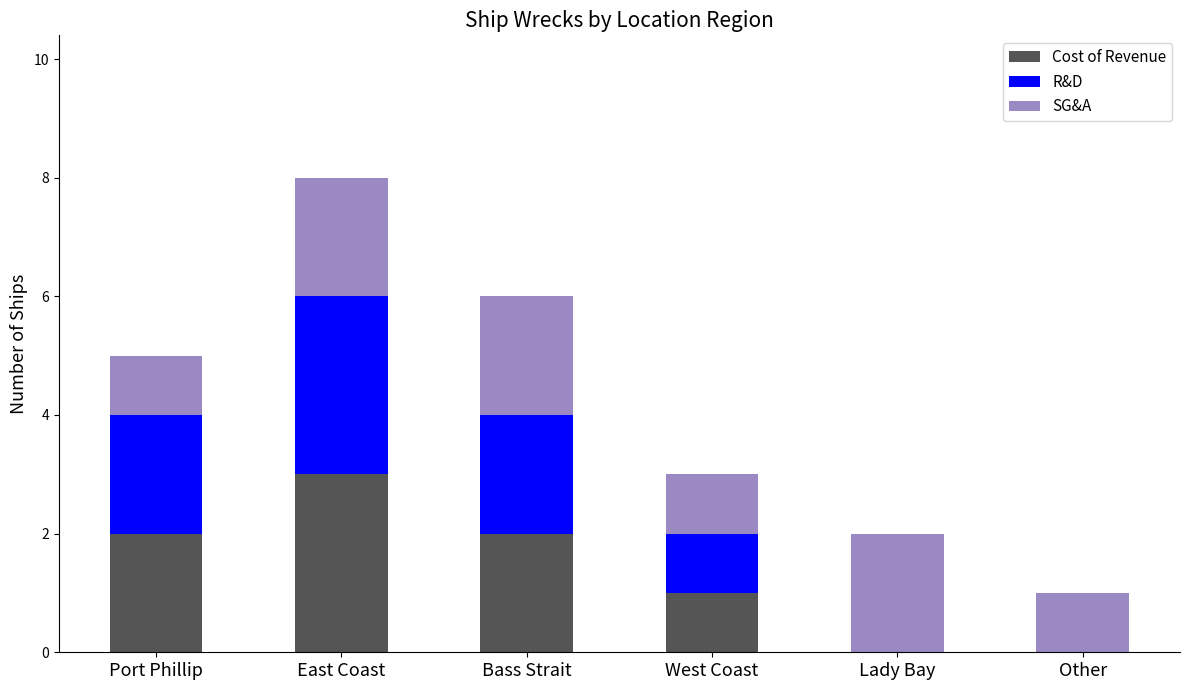

What are all the series names shown in the legend?

Cost of Revenue, R&D, SG&A